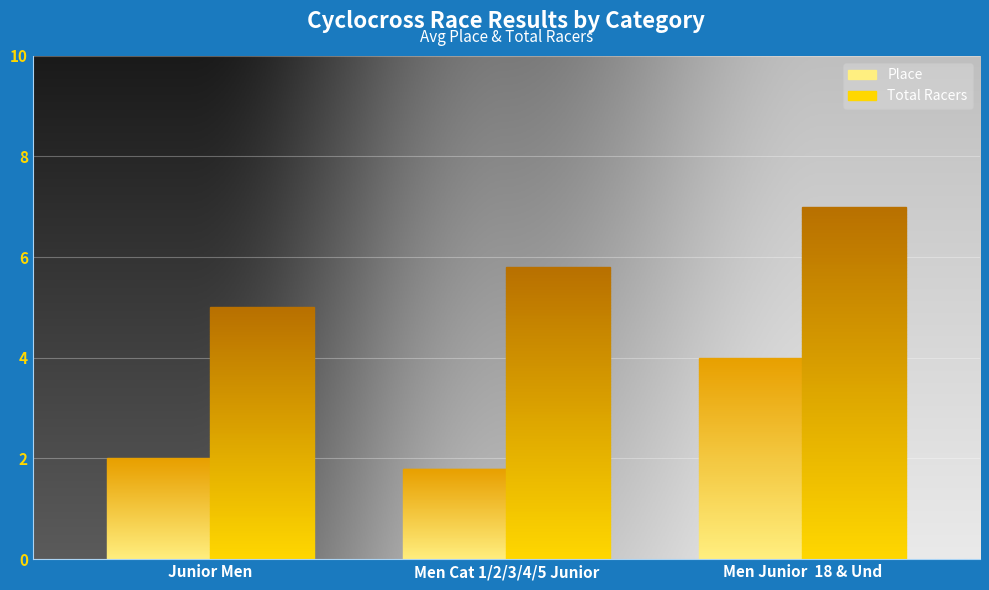

What is the value of the Place bar at the 3rd from the left?

4.0